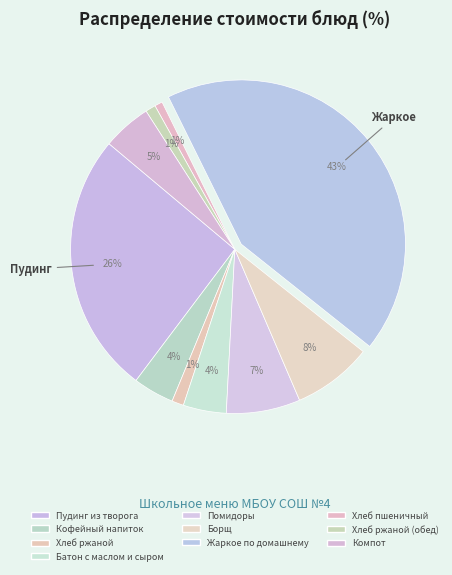

Is there any slice that represents more than half of the pie?

No